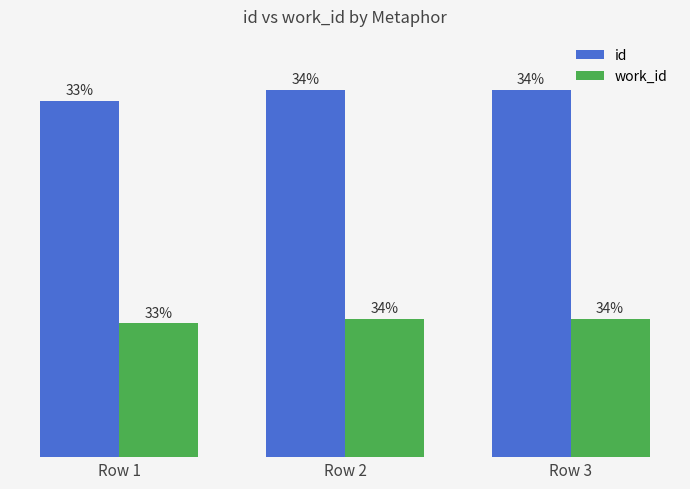

Between Row 1 and Row 2, which is larger?

Row 2